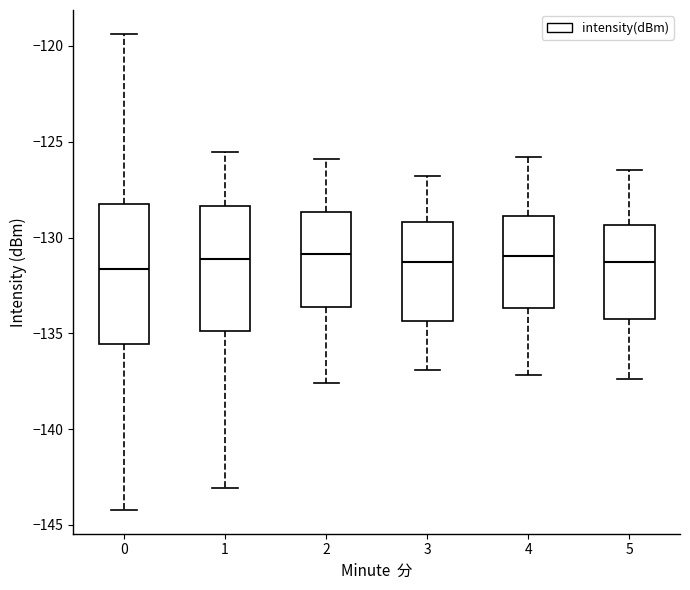

Reading left to right, transcribe this box plot: for each box, give where its median line is, the range the box spans, and where its two whiskers end, as read against the y-axis. The values are not printed on the chart, so give them approximately, as read against the axis.

0: median -131.5, box -135.5 to -128.5, whiskers -144.0 to -119.5
1: median -131.0, box -135.0 to -128.5, whiskers -143.0 to -125.5
2: median -131.0, box -133.5 to -128.5, whiskers -137.5 to -126.0
3: median -131.5, box -134.5 to -129.0, whiskers -137.0 to -127.0
4: median -131.0, box -133.5 to -129.0, whiskers -137.0 to -126.0
5: median -131.5, box -134.0 to -129.5, whiskers -137.5 to -126.5